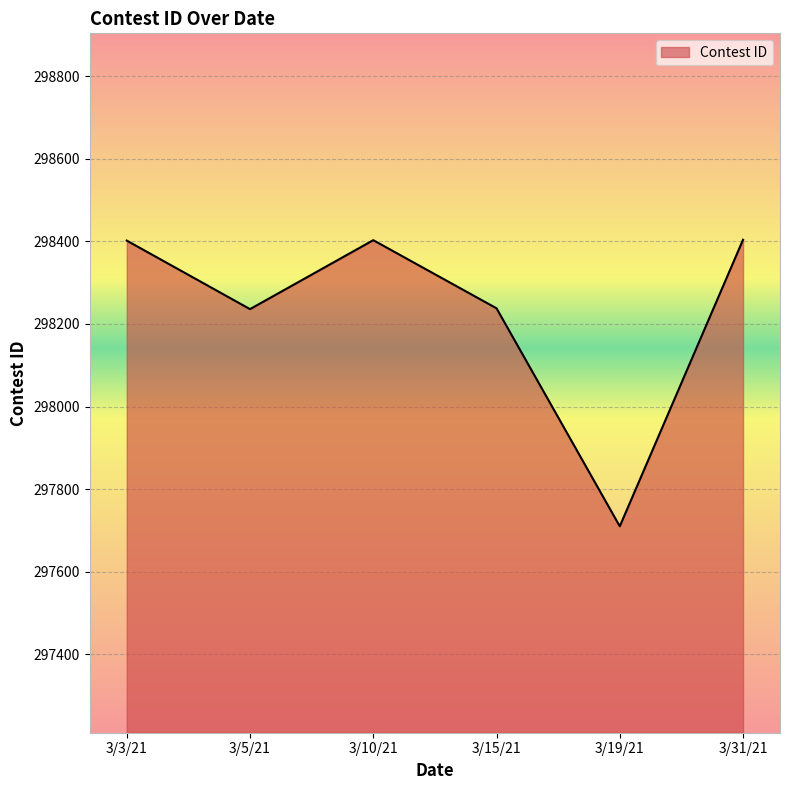

What is the difference between the values at 3/19/21 and 3/31/21?

694